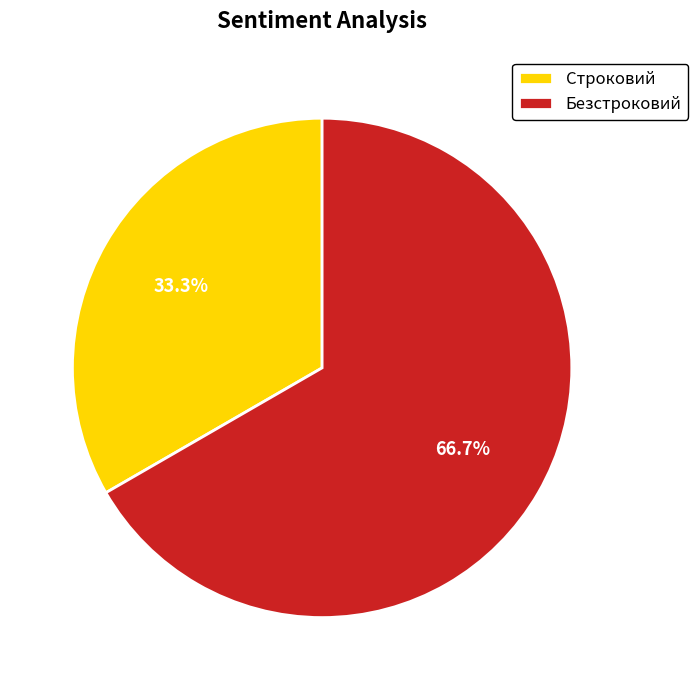

To the nearest percent, what percentage of the pie is Безстроковий?

67%